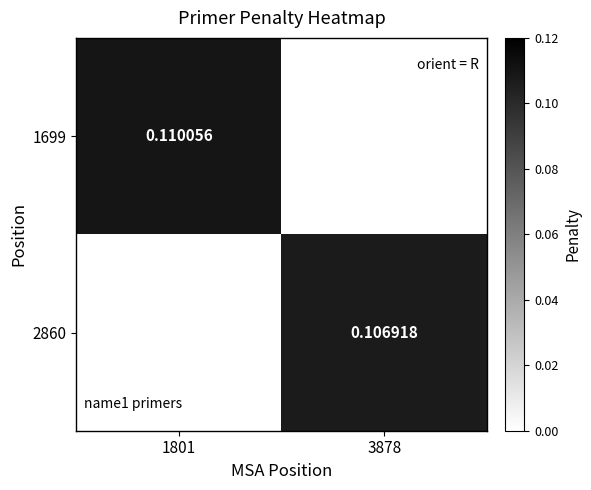

At which label does 2860 reach its peak?

3878